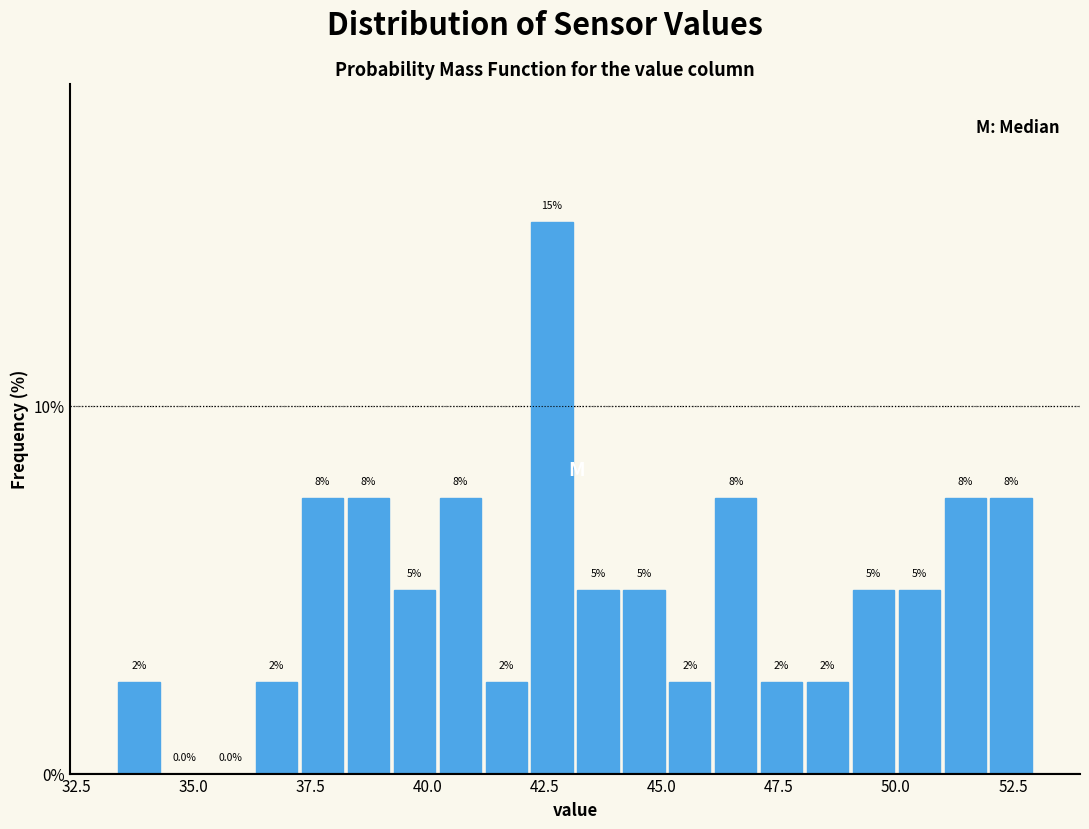

Read against the x-axis, roughly where is the centre of the tallest bar?

42.5